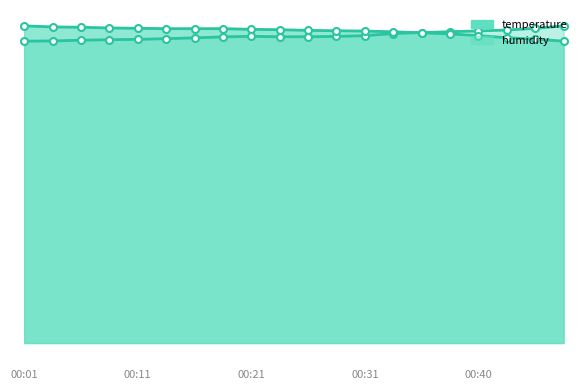

Is it true that the value at 11 is 3.0?

False